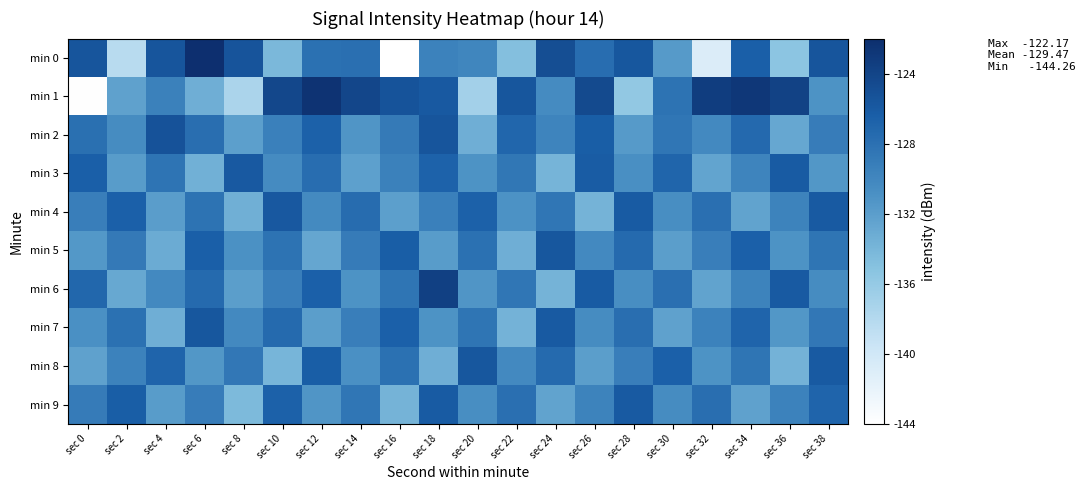

Between sec 18 and sec 34, which series saw the biggest shift?

min 9